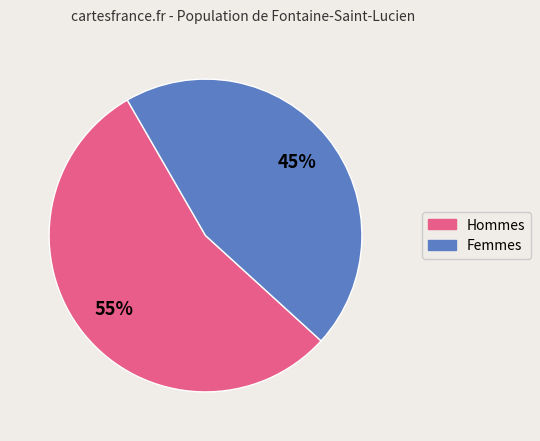

Does any single category account for the majority?

Yes